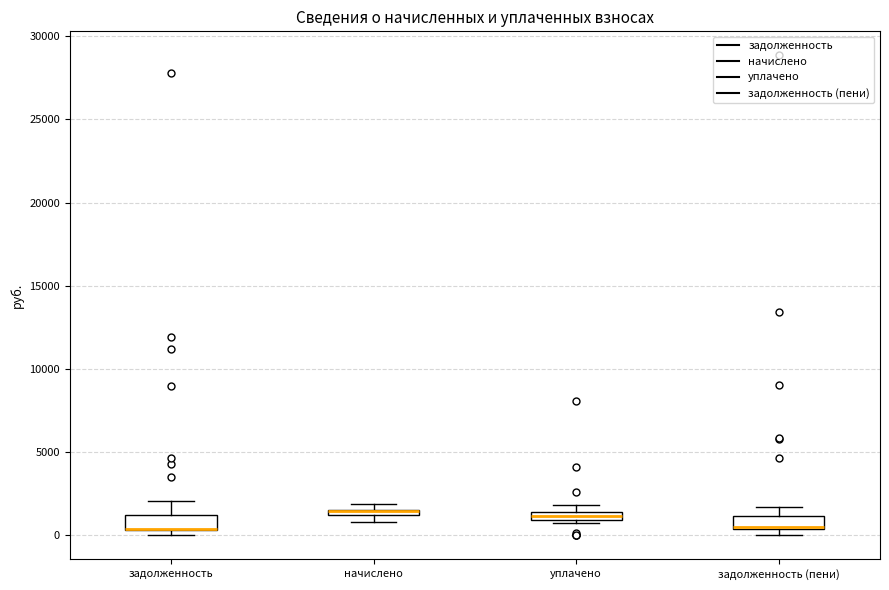

Where does the upper whisker of the box for задолженность (пени) end on the y-axis? The values are not printed on the chart, so give them approximately, as read against the axis.

1500